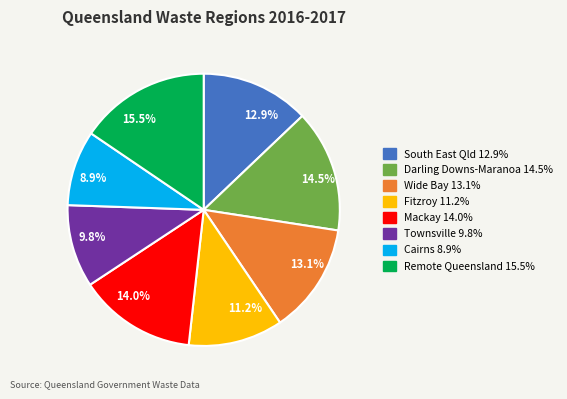

Which slice is the smallest?

8.9%